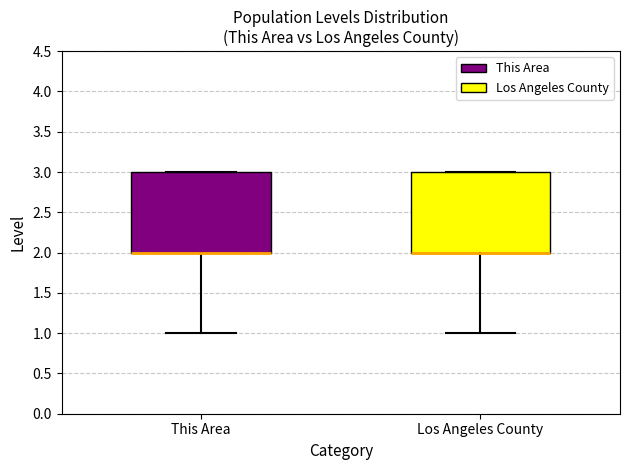

Where is the lower edge of the box for Los Angeles County on the y-axis? The values are not printed on the chart, so give them approximately, as read against the axis.

2